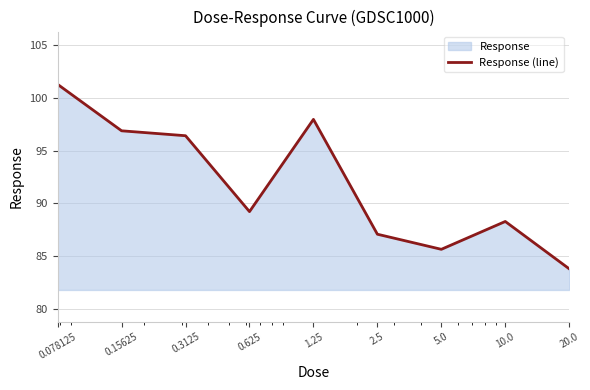

How many data points does each series have?

9